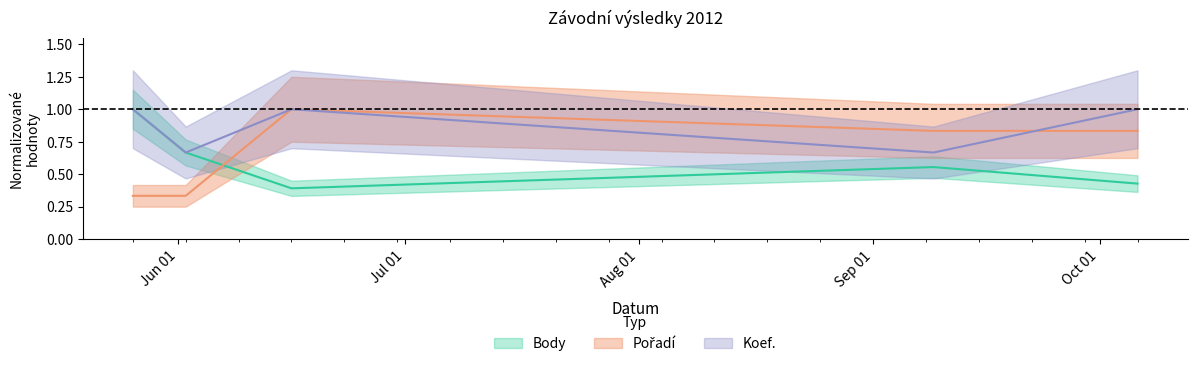

What is the sum of the Pořadí values at 2012-05-26 and 2012-10-06?

1.2